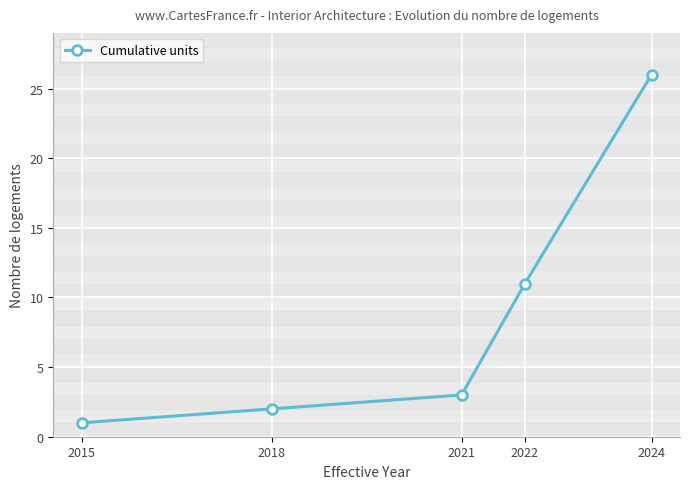

At which label is the value closest to 13?

2022